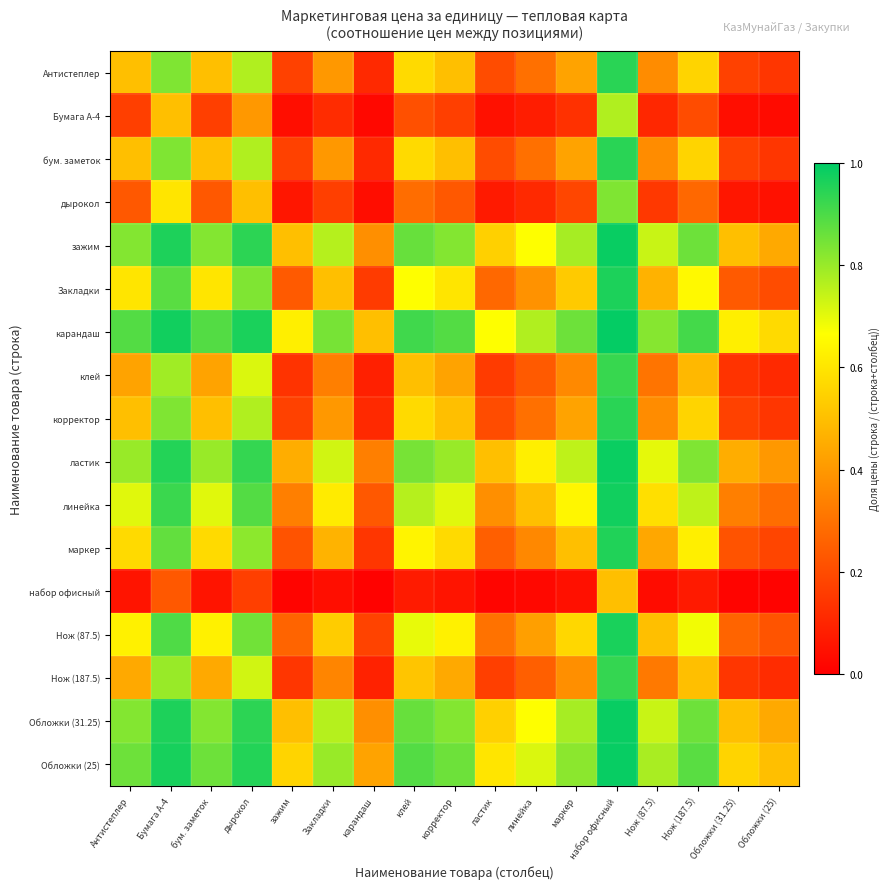

What is the total value across all series at линейка?

6.7